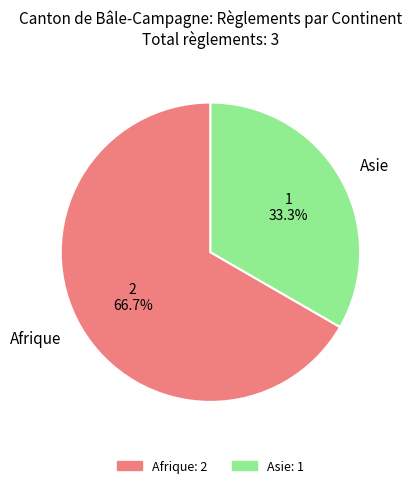

What is the smallest slice in the pie chart?

Asie